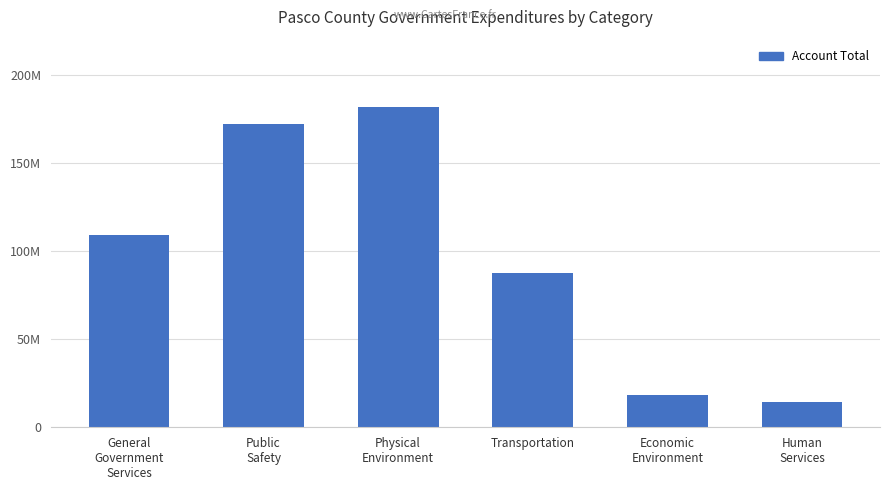

What is the label of the 2nd bar from the right?

Economic
Environment